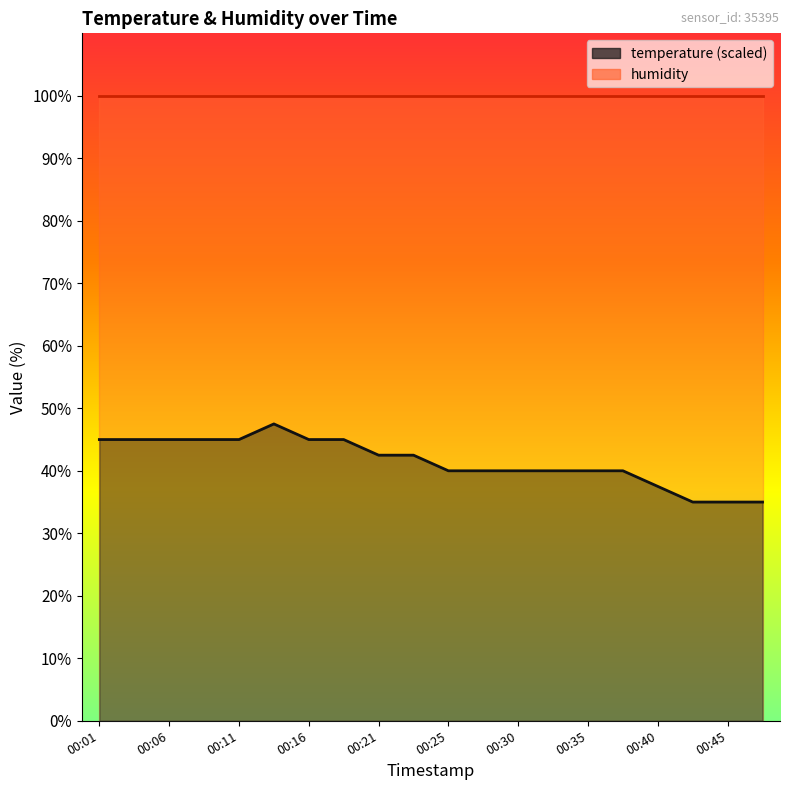

How many interior local peaks (higher than both neighbors) does the data have?

1